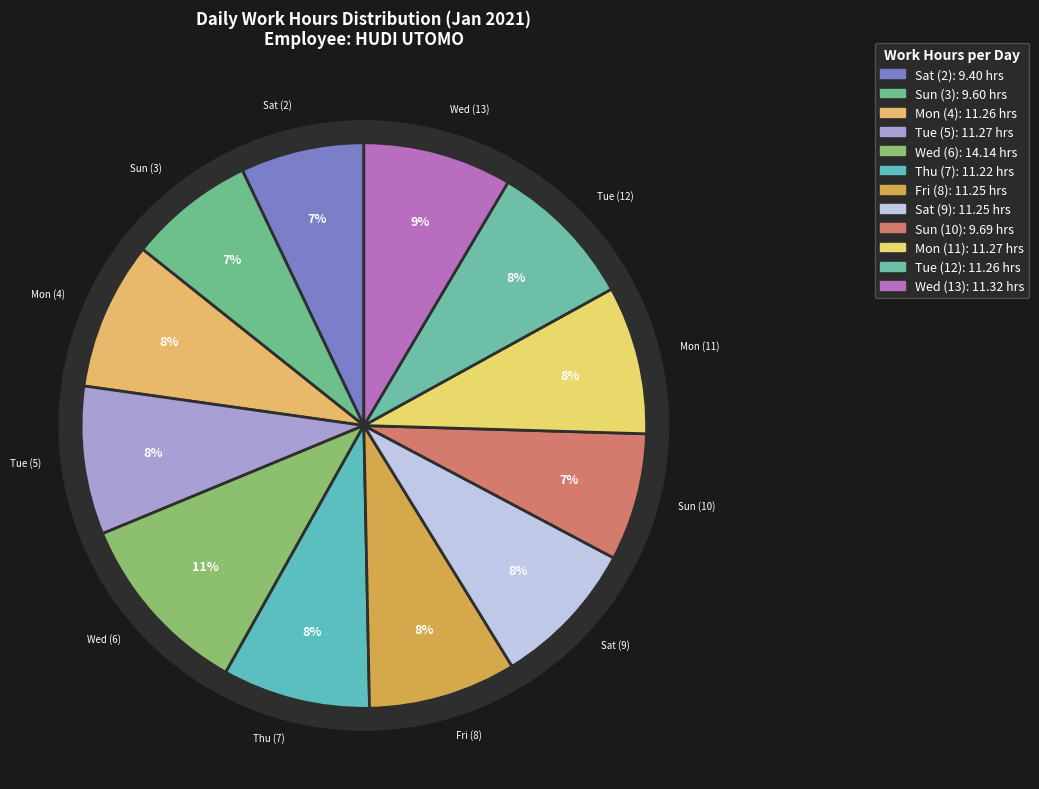

Rank the categories by value from highest to lowest.

Wed (6), Wed (13), Tue (5), Mon (11), Mon (4), Tue (12), Fri (8), Sat (9), Thu (7), Sun (10), Sun (3), Sat (2)